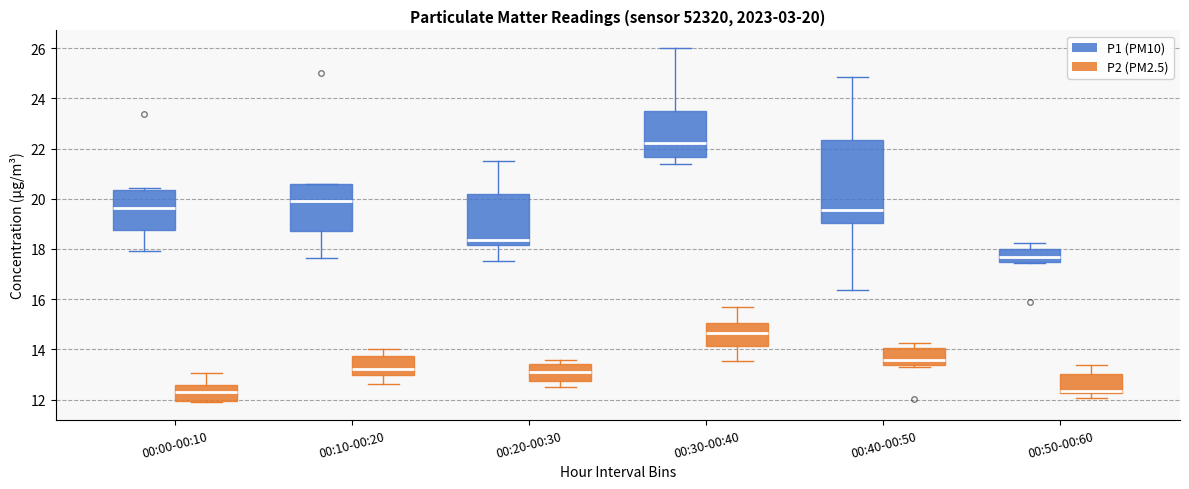

Which box is the tallest, from its lower edge to its upper edge?

00:40-00:50 (P1 (PM10))